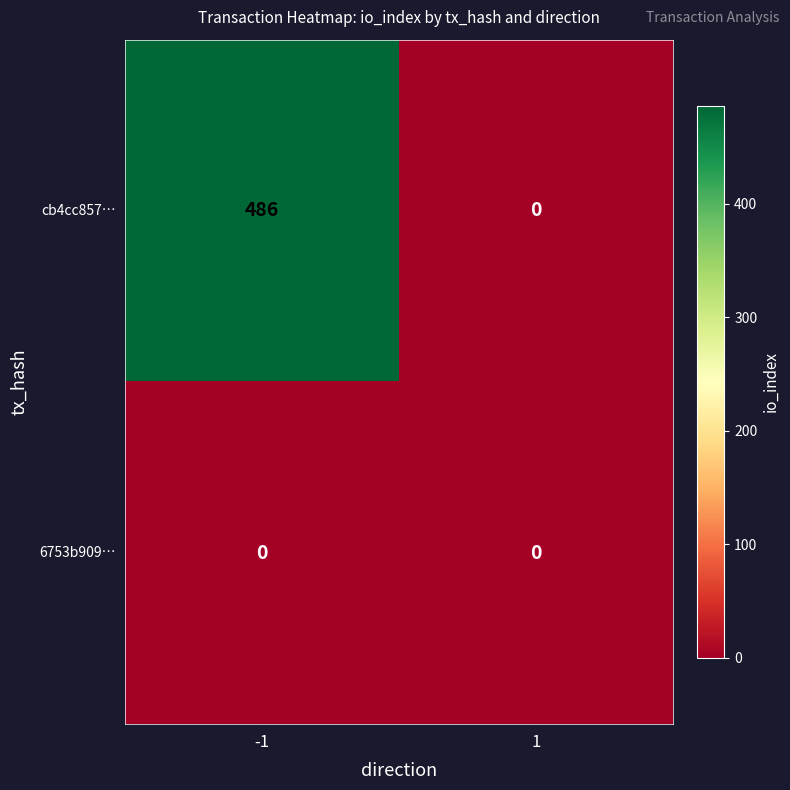

What is the spread (max minus min) of values at -1?

486